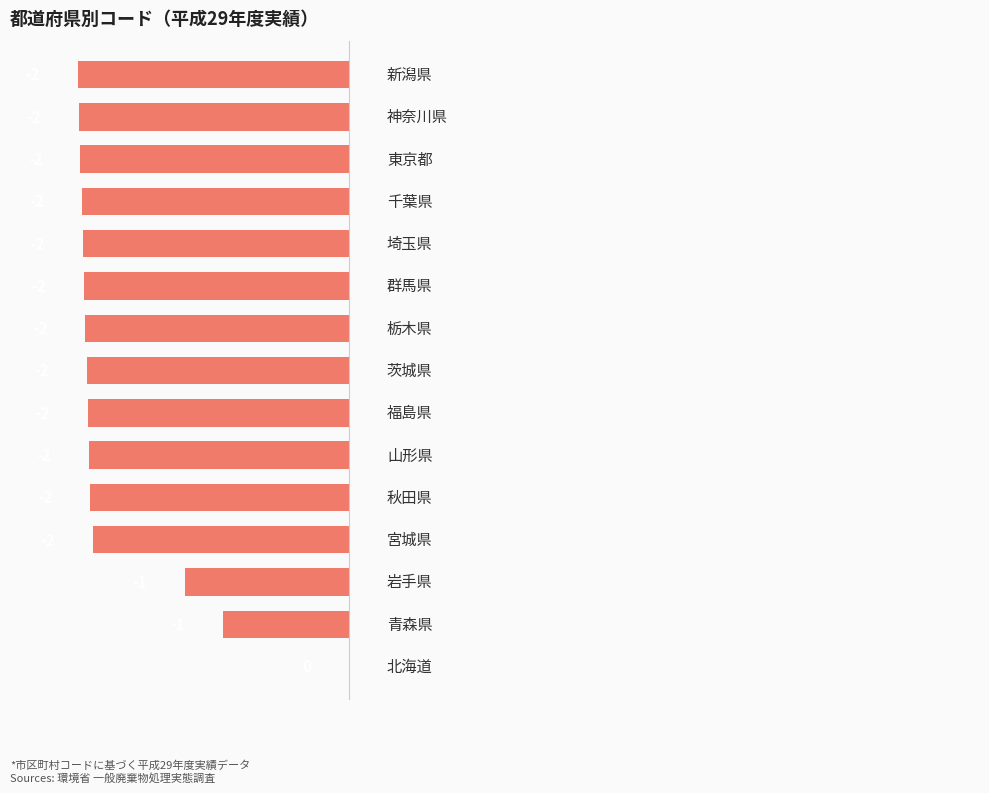

What is the average value?

-1.8